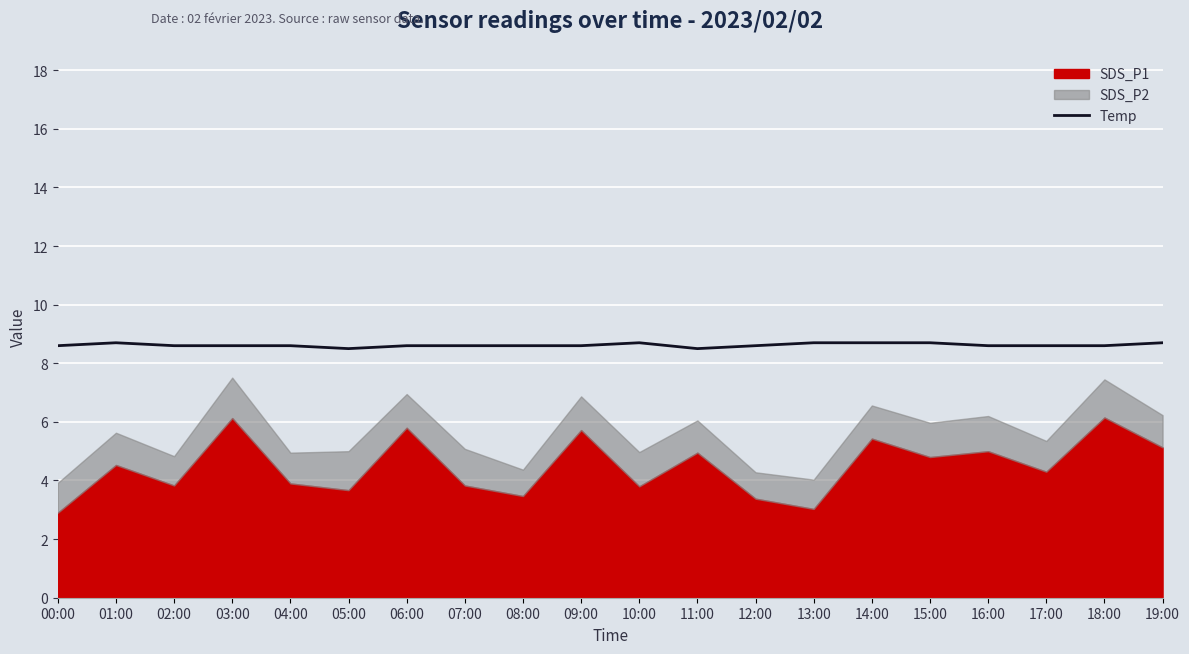

The Temp series shows 8.5 at 05:00. True or false?

True